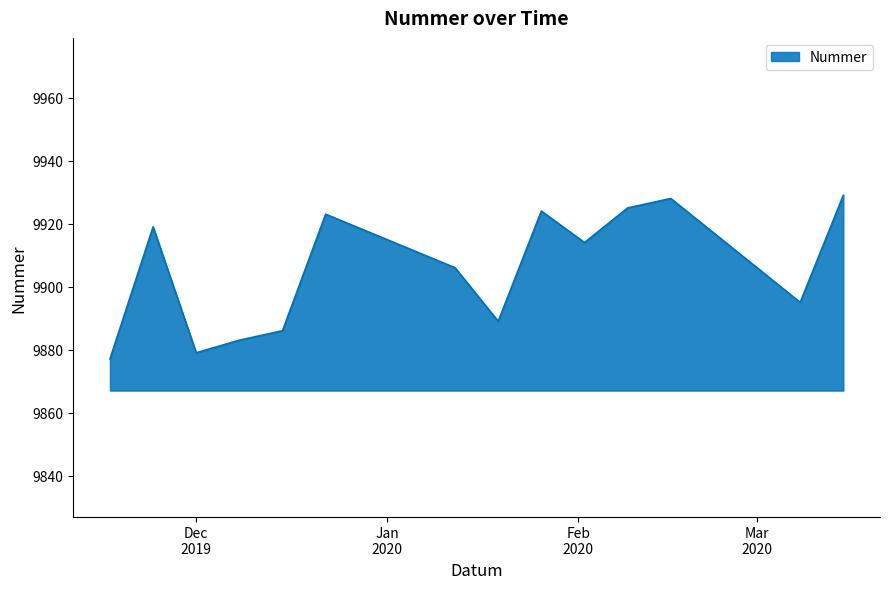

True or false: there are more than 1 points higher than both neighbors.

True